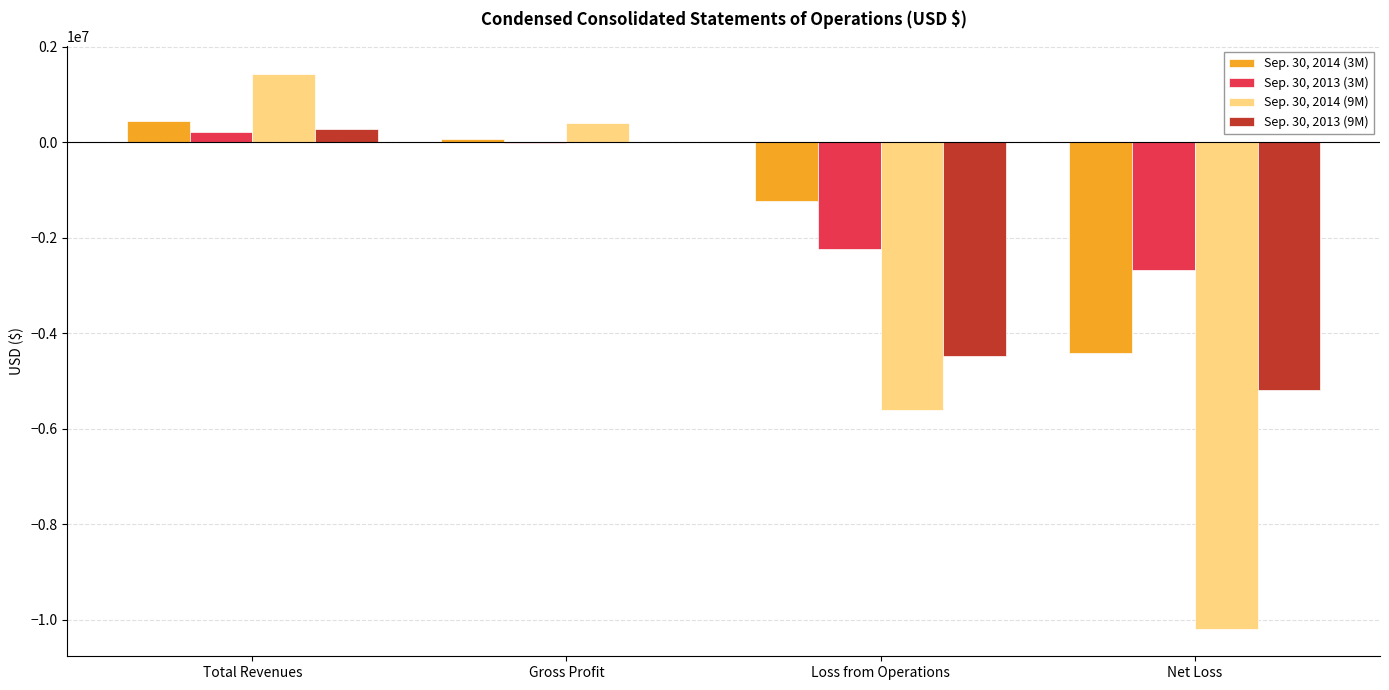

Which series changed the most between Total Revenues and Net Loss?

Sep. 30, 2014 (9M)